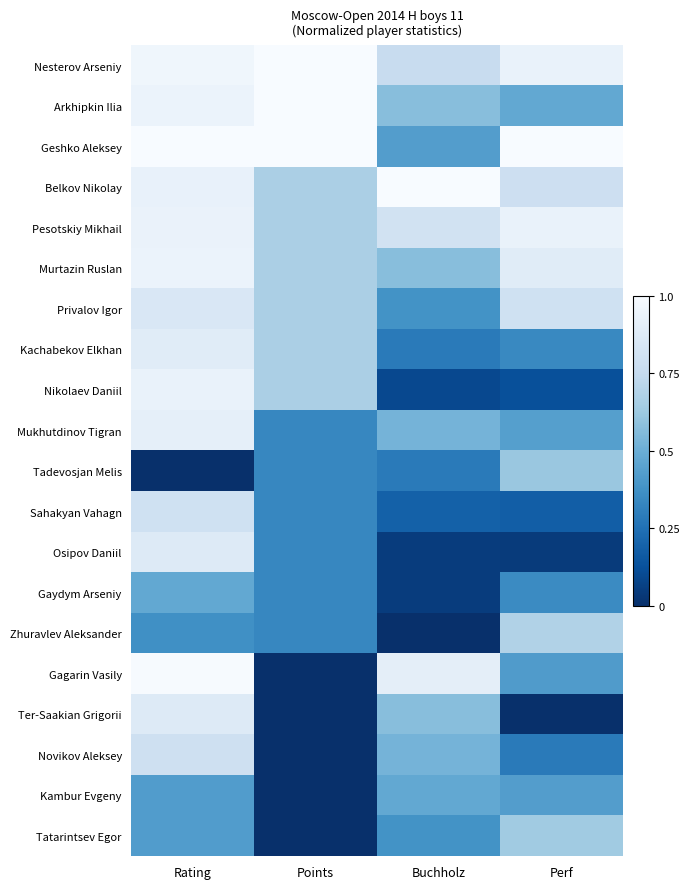

What is the difference between the highest and lowest values at Buchholz?

1.0